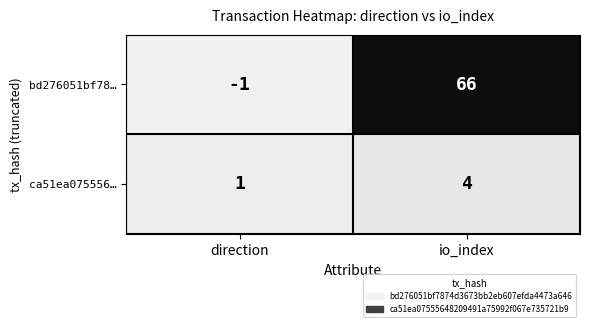

Which series has the largest range (max minus min)?

bd276051bf78…